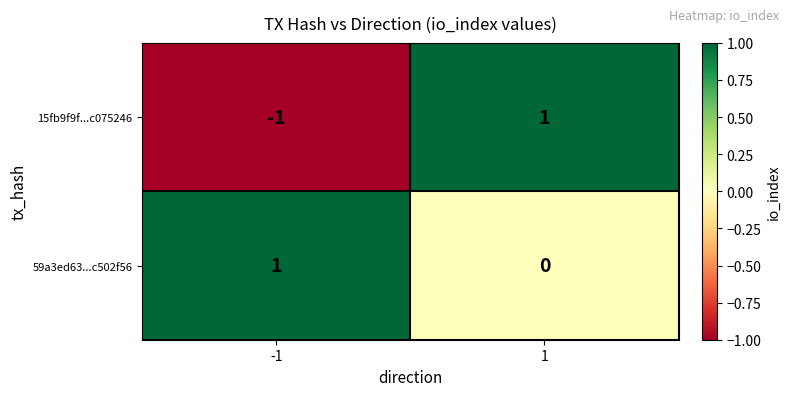

Rank the series at -1 from lowest to highest value.

15fb9f9f...c075246, 59a3ed63...c502f56